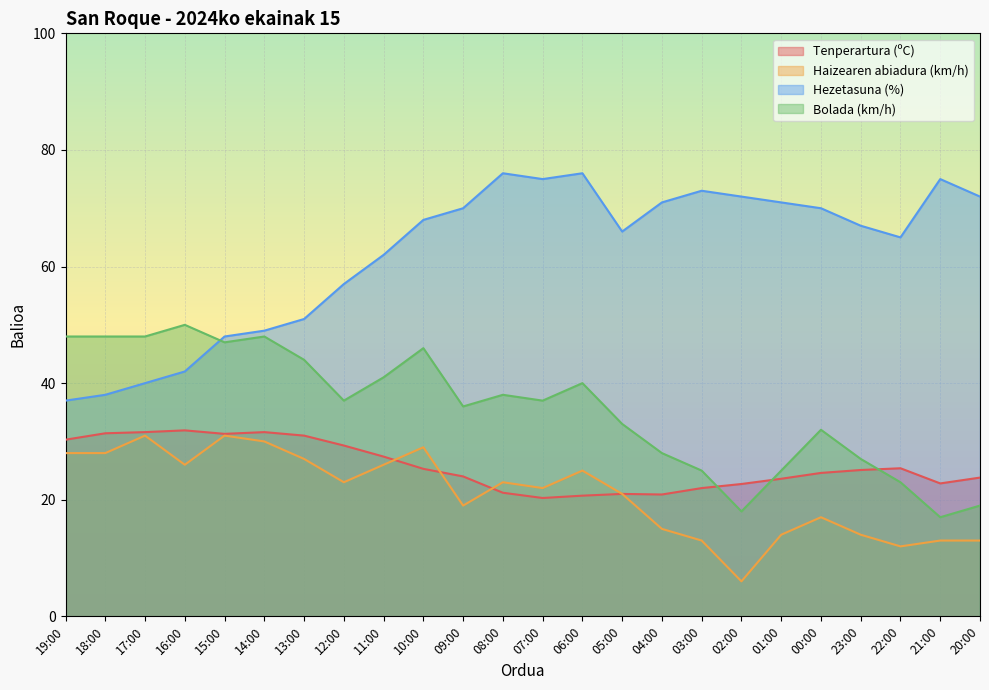

What is the highest value of the Hezetasuna (%) series?

76.0